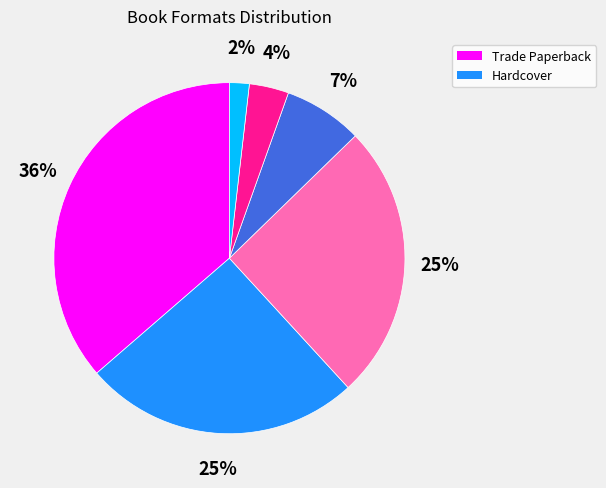

How many slices are in this pie chart?

6